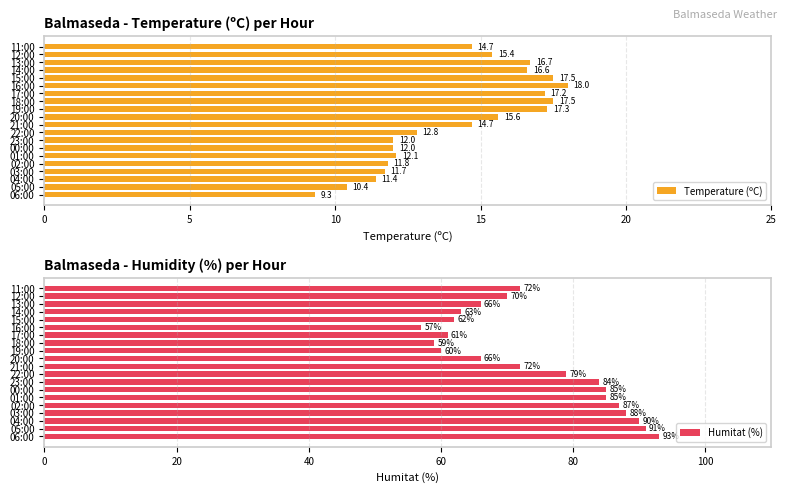

Reading left to right, what are all the values shown in this chart?

Temperature (ºC): 9.3	10.4	11.4	11.7	11.8	12.1	12.0	12.0	12.8	14.7	15.6	17.3	17.5	17.2	18.0	17.5	16.6	16.7	15.4	14.7
Humitat (%): 93.0	91.0	90.0	88.0	87.0	85.0	85.0	84.0	79.0	72.0	66.0	60.0	59.0	61.0	57.0	62.0	63.0	66.0	70.0	72.0